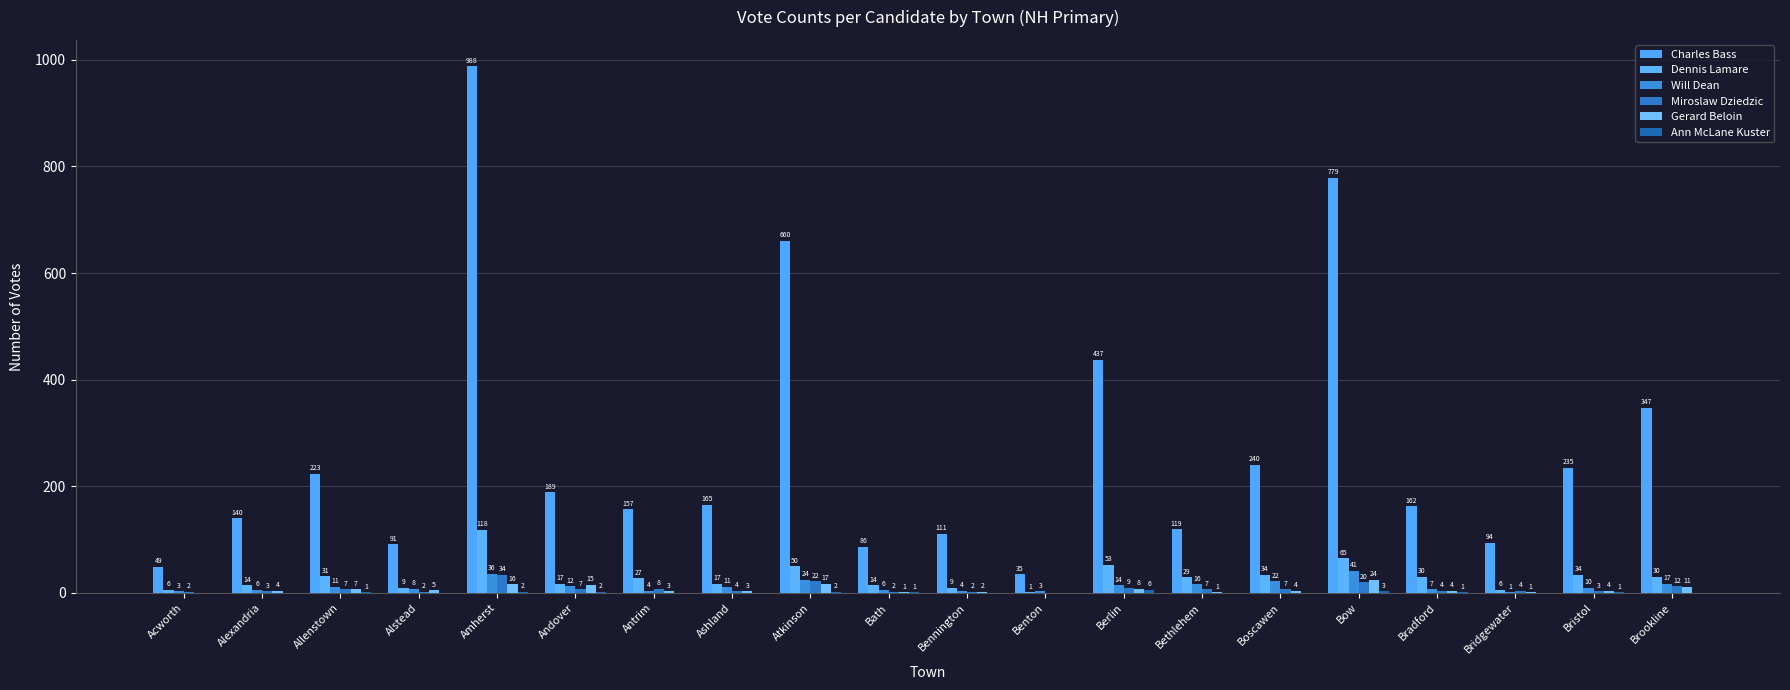

How many distinct data groups are displayed?

6